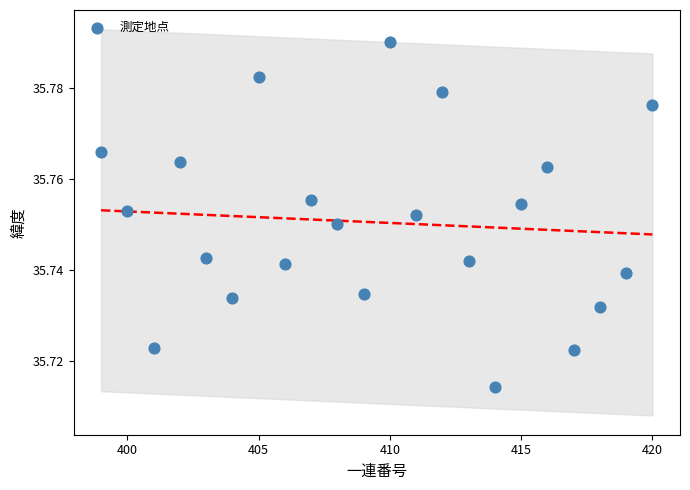

What is the range of X values (max minus min)?

21.0